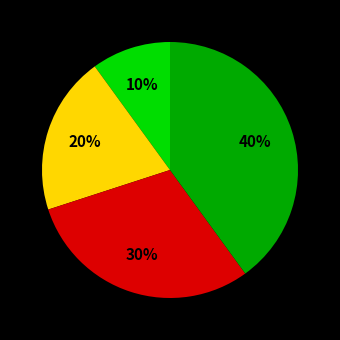

Is there a majority slice in this chart?

No